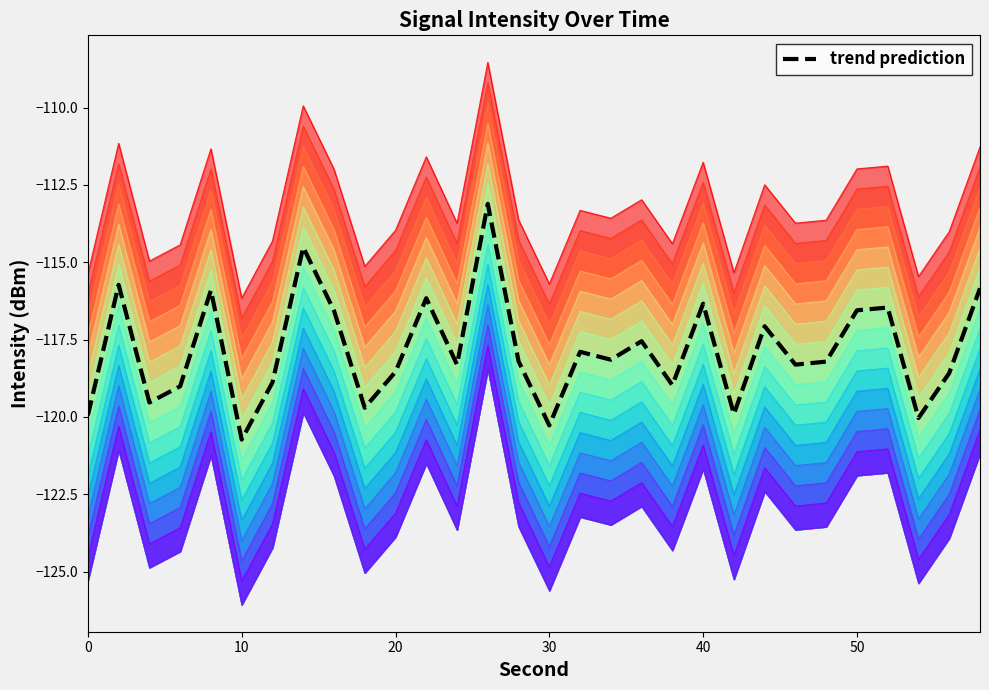

How many lines are shown in the chart?

1